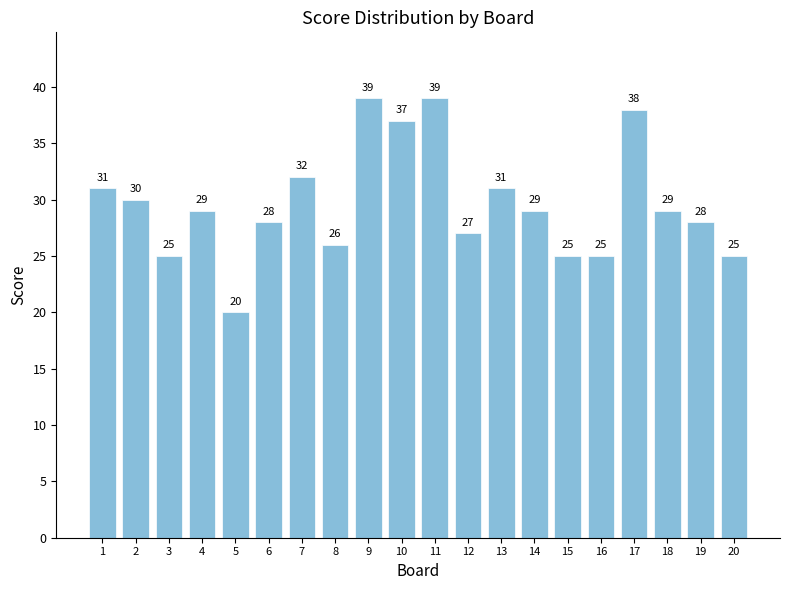

What is the minimum value shown in the chart?

20